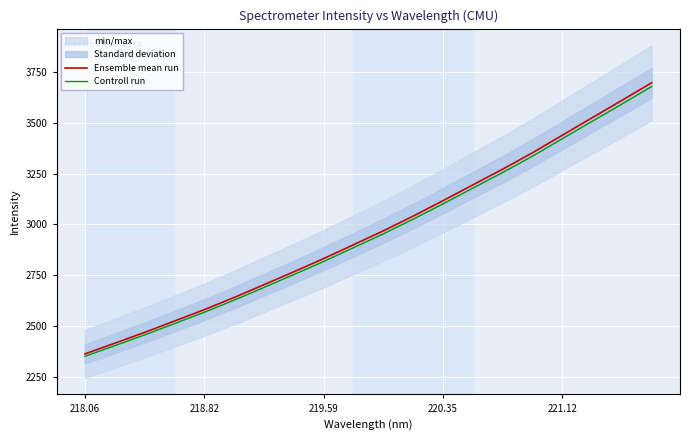

How many lines are shown in the chart?

2